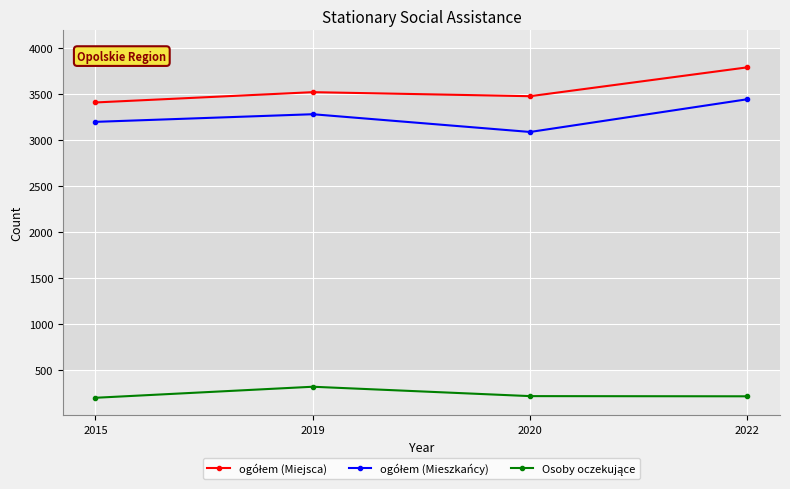

Count the number of categories in the chart.

4